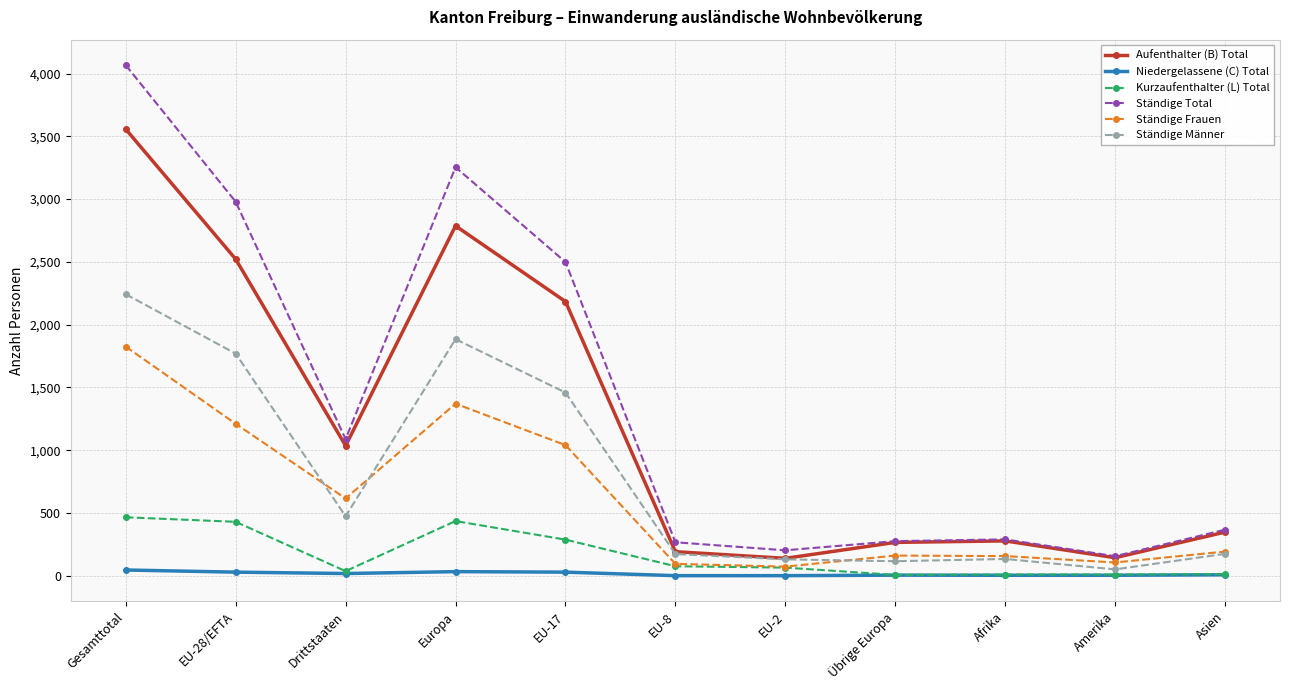

Count the number of data series in this chart.

6